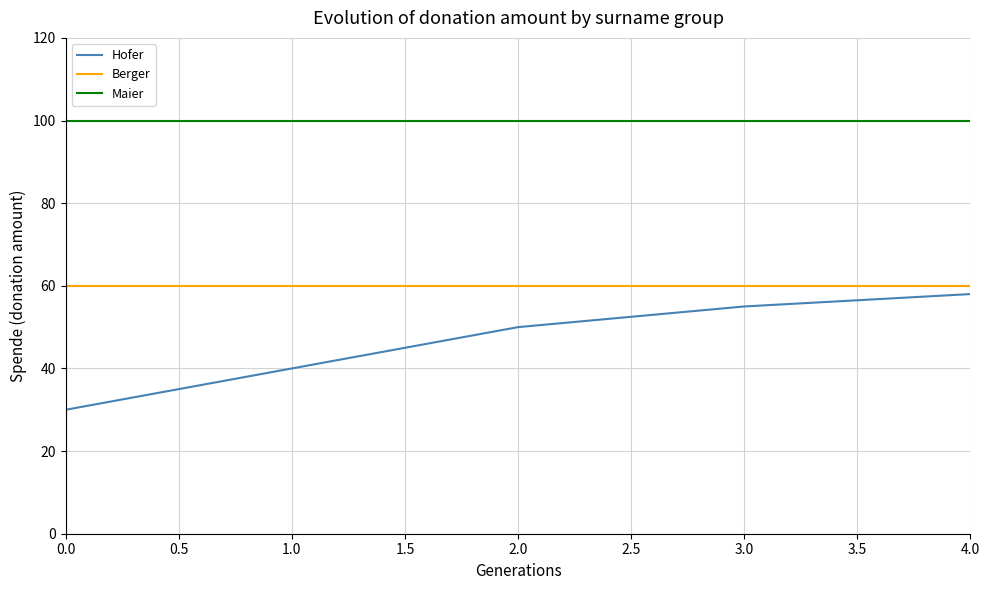

What position from the right is 1.0?

4